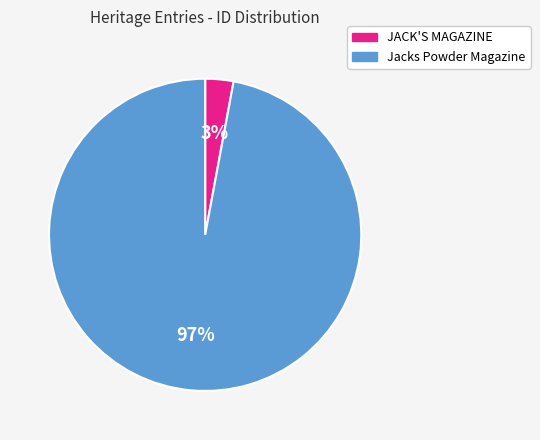

Is JACK'S MAGAZINE the majority of the pie?

No